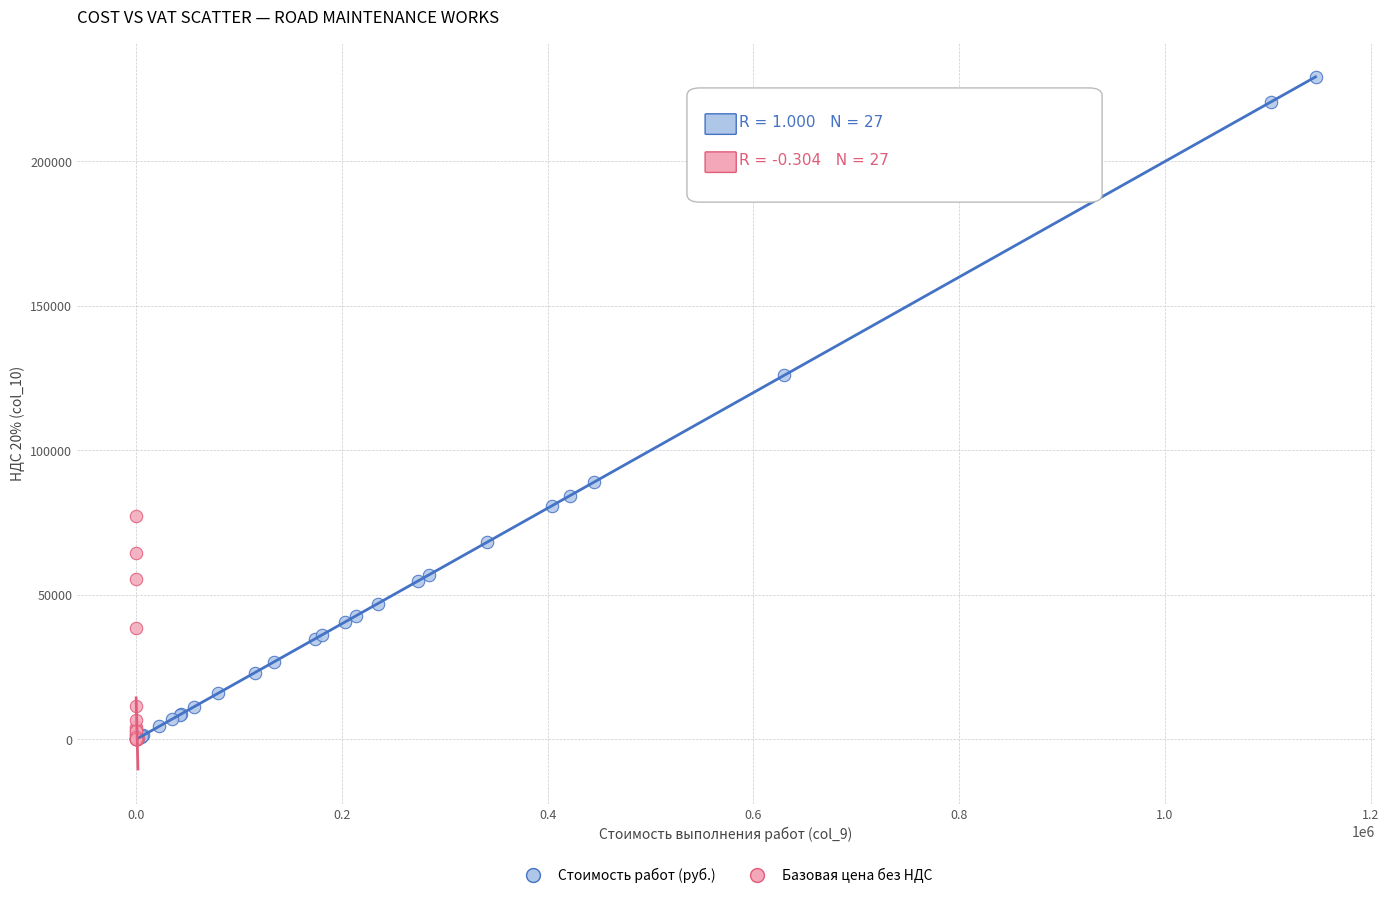

Which series has the largest Y range (max minus min)?

Стоимость работ (руб.)